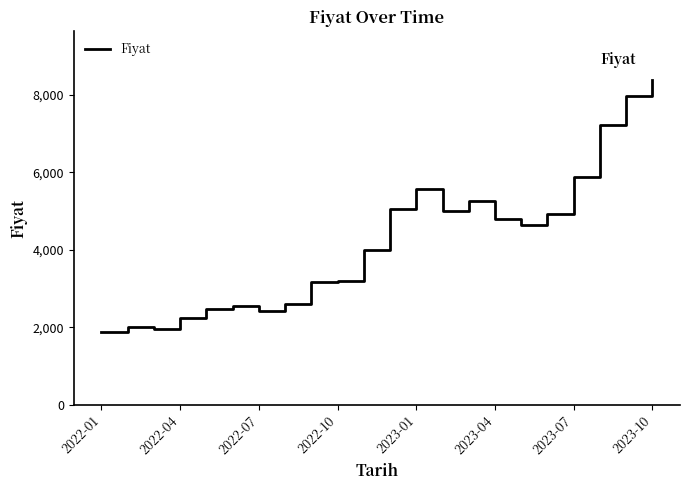

What is the greatest value displayed?

8374.6